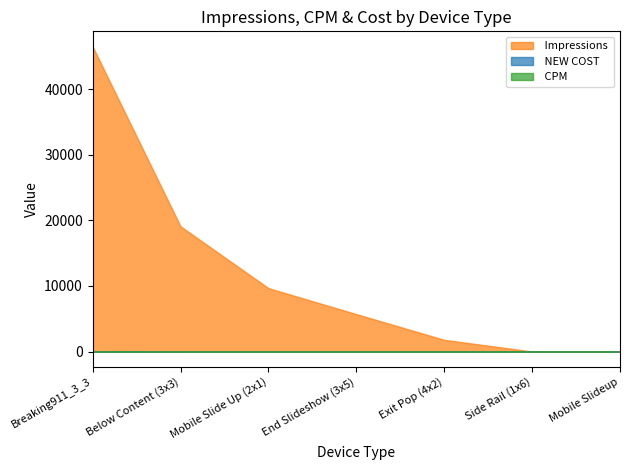

What are all the series names shown in the legend?

 Impressions ,  CPM ,  NEW COST 